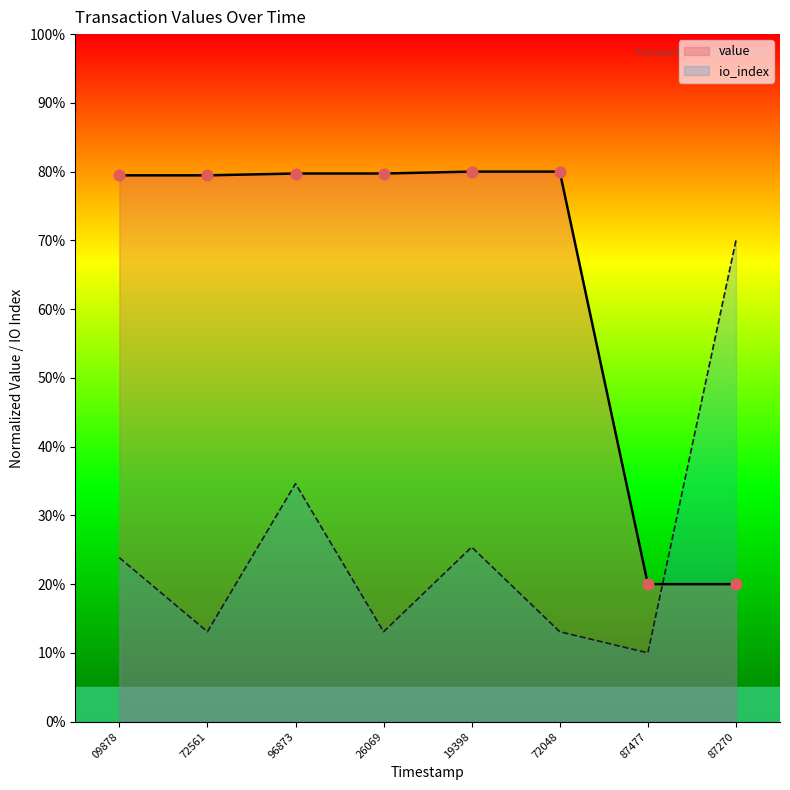

What are all the series names shown in the legend?

value, io_index